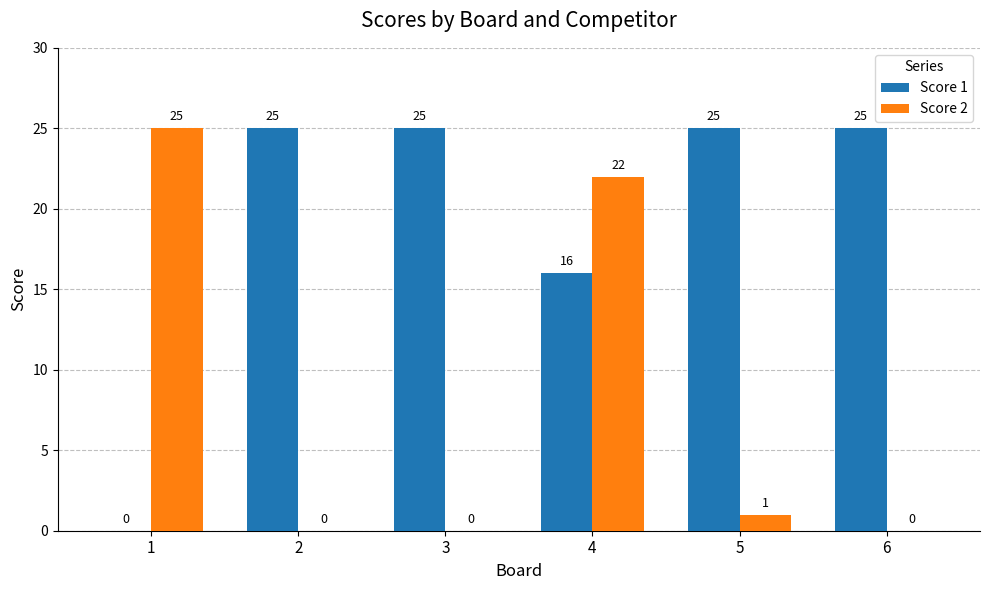

Does the chart contain stacked bars?

No